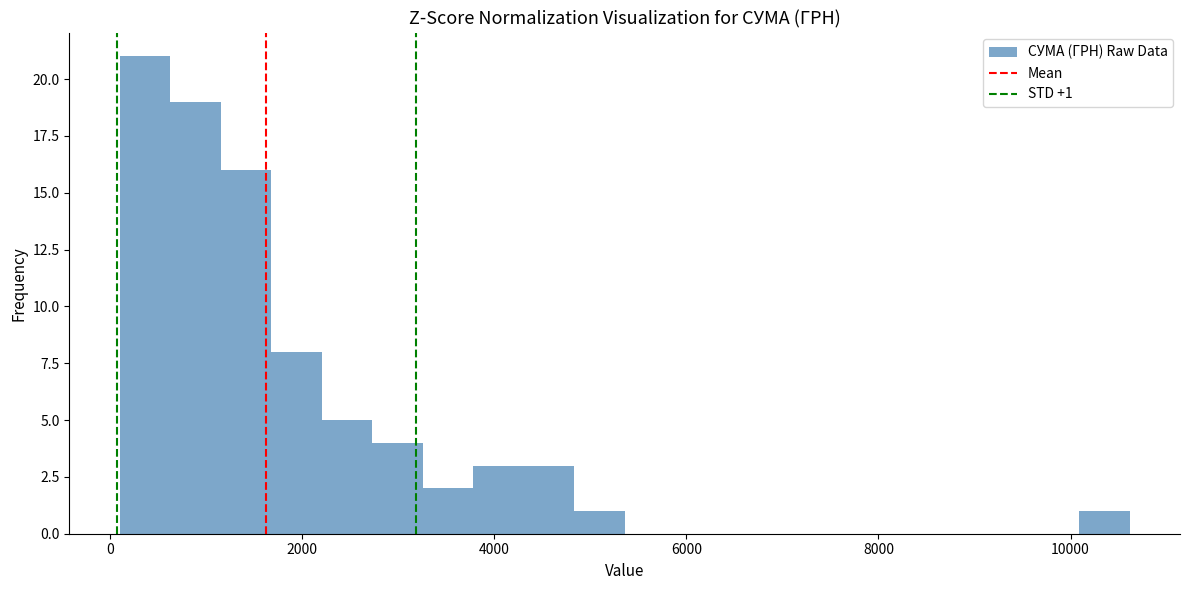

Around what value on the x-axis is the tallest bar? Give the approximate position of its centre, as read against the axis.

400